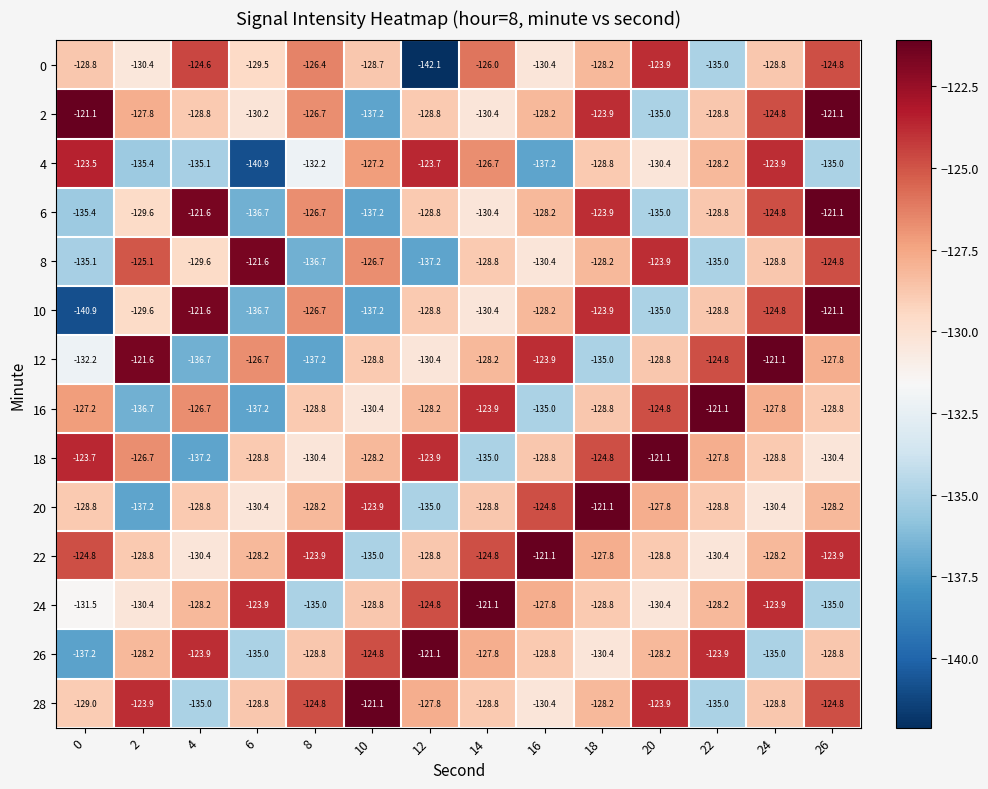

What is the difference between the highest and lowest values at 22?

13.9